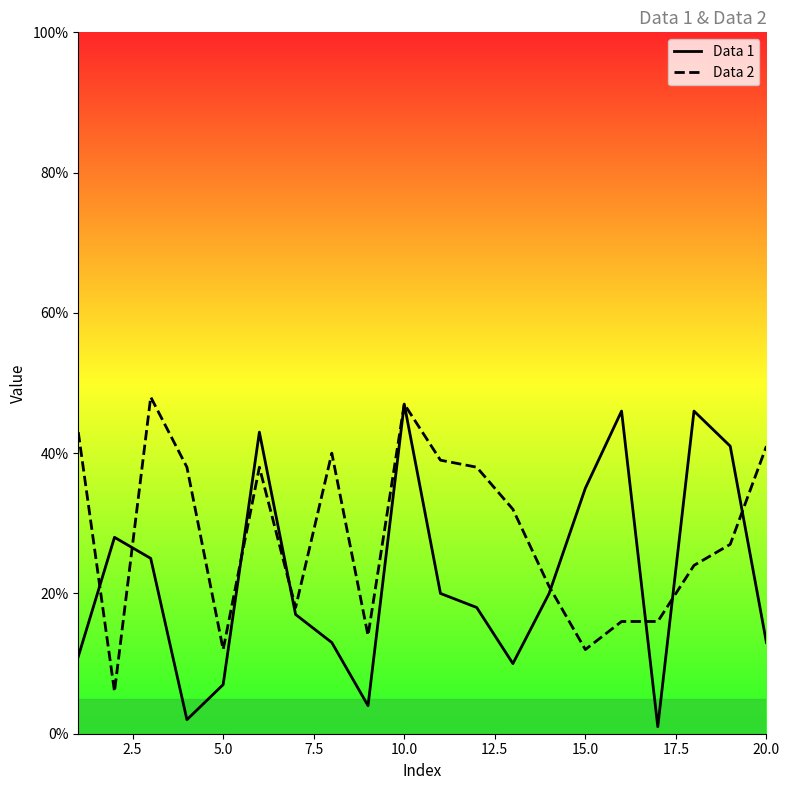

Which series has the largest total across all categories?

Data 2